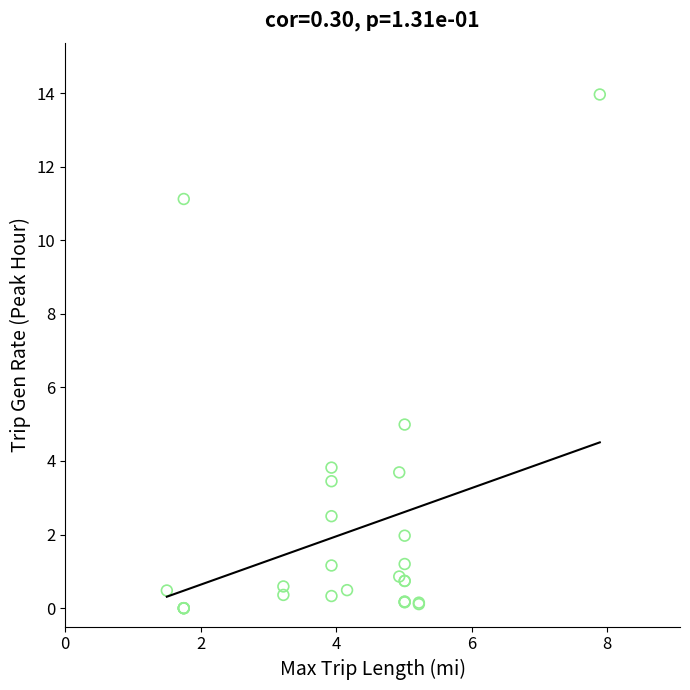

What Y value in the scatter plot is closest to 6?

5.0